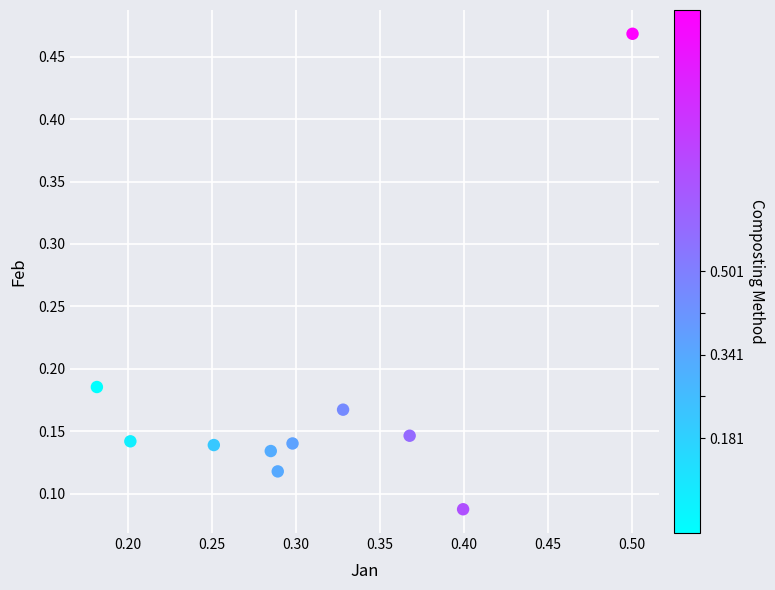

What is the range of X values (max minus min)?

0.3